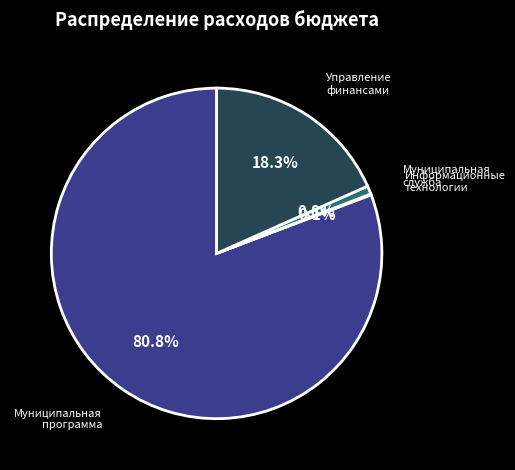

How much of the chart is everything except Муниципальная служба?

99.2%